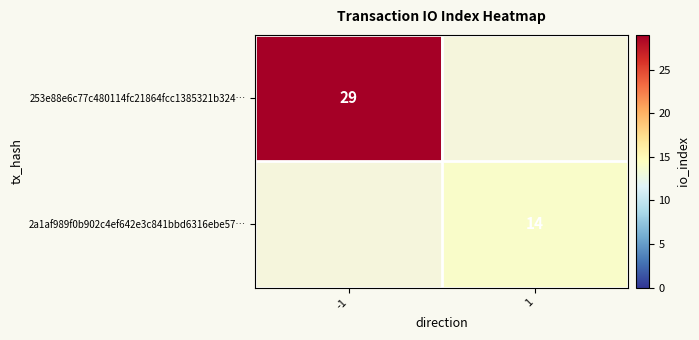

True or false: 253e88e6c77c480114fc21864fcc1385321b324… has a value of 29 at -1.

True